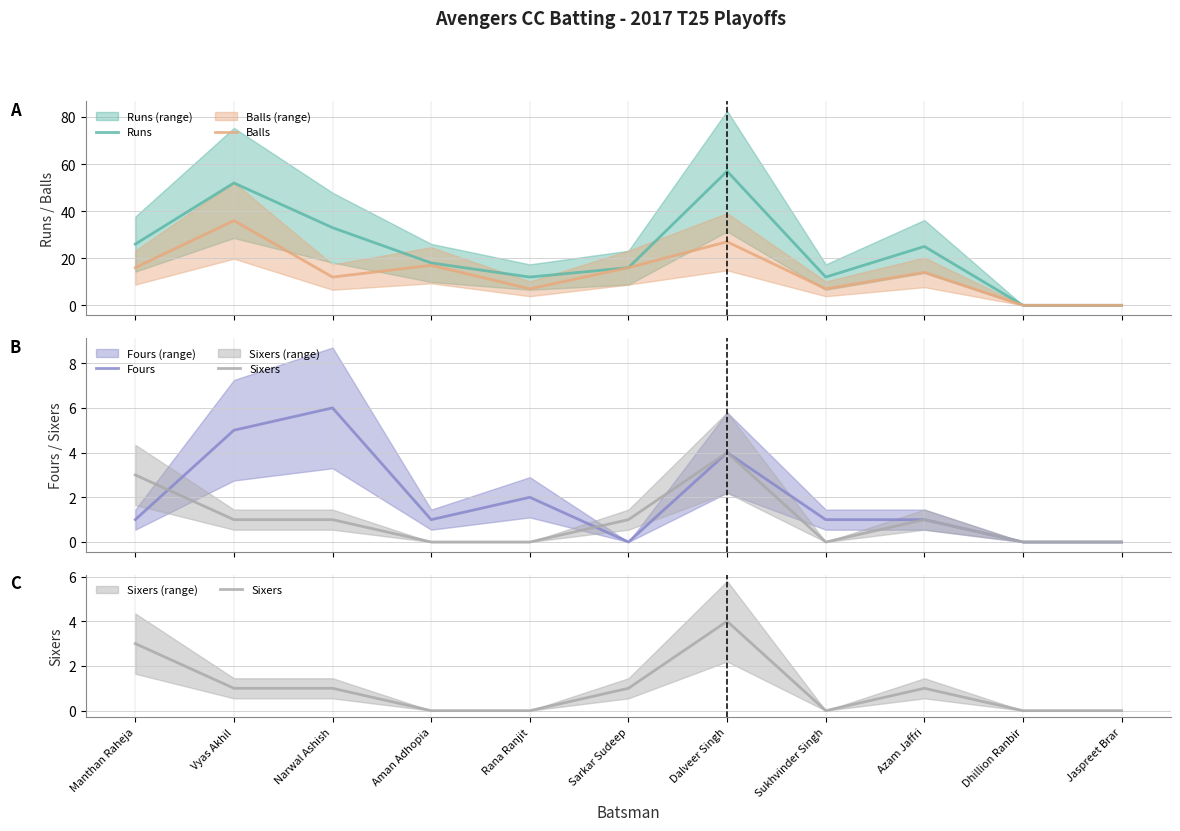

What is the label of the 7th point from the left?

Dalveer Singh